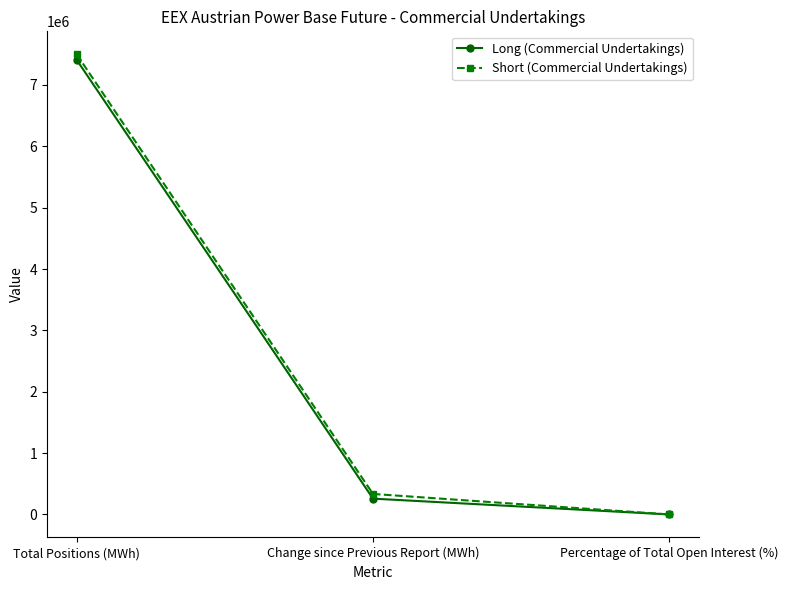

Reading right to left, extract all data points from this chart.

Long (Commercial Undertakings): Percentage of Total Open Interest (%)=97.4	Change since Previous Report (MWh)=257952.0	Total Positions (MWh)=7410135.0
Short (Commercial Undertakings): Percentage of Total Open Interest (%)=98.6	Change since Previous Report (MWh)=334368.0	Total Positions (MWh)=7499524.0